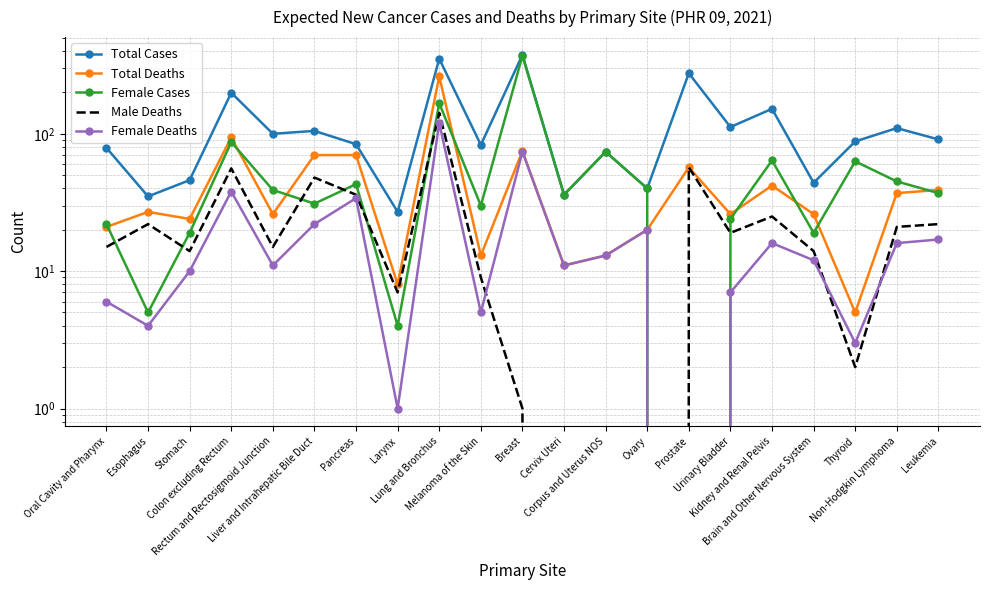

How many interior local peaks does the Female Deaths series have?

6